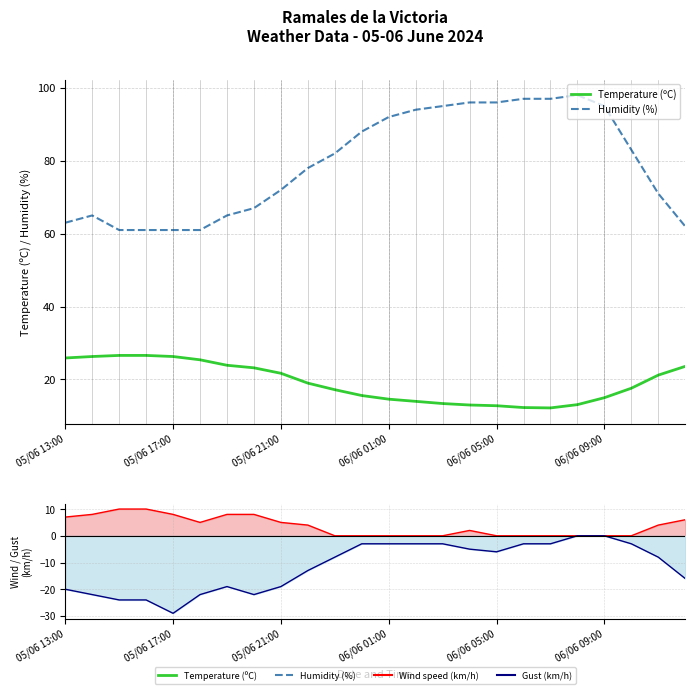

True or false: Humidity (%) and Temperature (ºC) cross at least once.

False